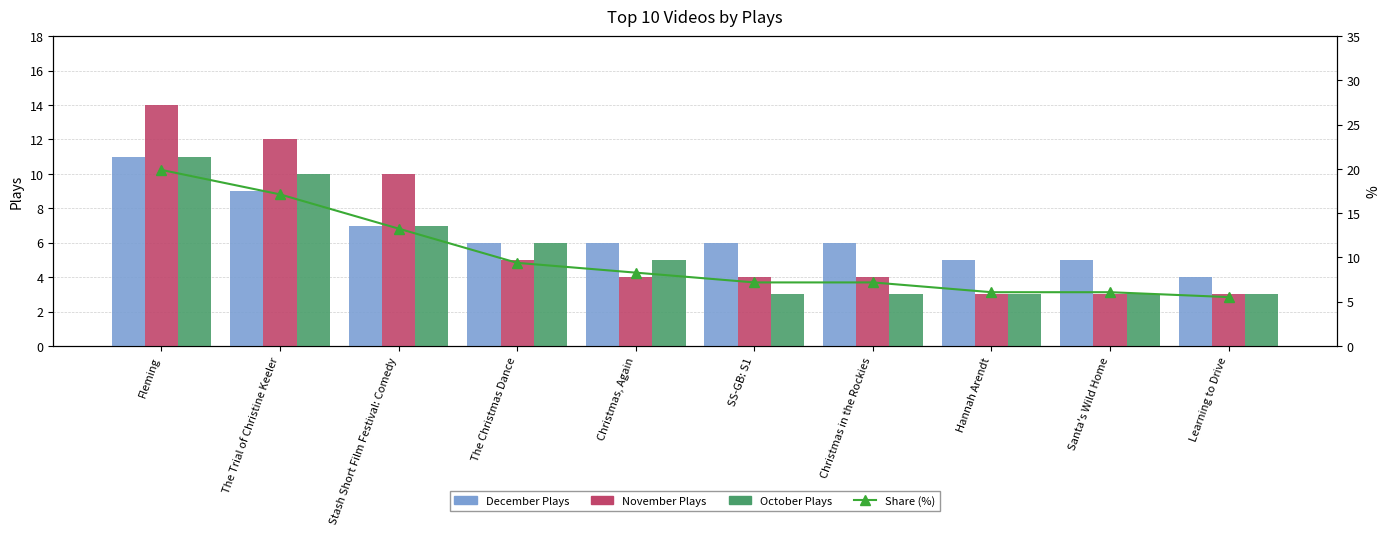

Reading left to right, what are all the values shown in this chart?

December Plays: 11.0	9.0	7.0	6.0	6.0	6.0	6.0	5.0	5.0	4.0
November Plays: 14.0	12.0	10.0	5.0	4.0	4.0	4.0	3.0	3.0	3.0
October Plays: 11.0	10.0	7.0	6.0	5.0	3.0	3.0	3.0	3.0	3.0
Удельный вес (%): 19.9	17.1	13.3	9.4	8.3	7.2	7.2	6.1	6.1	5.5